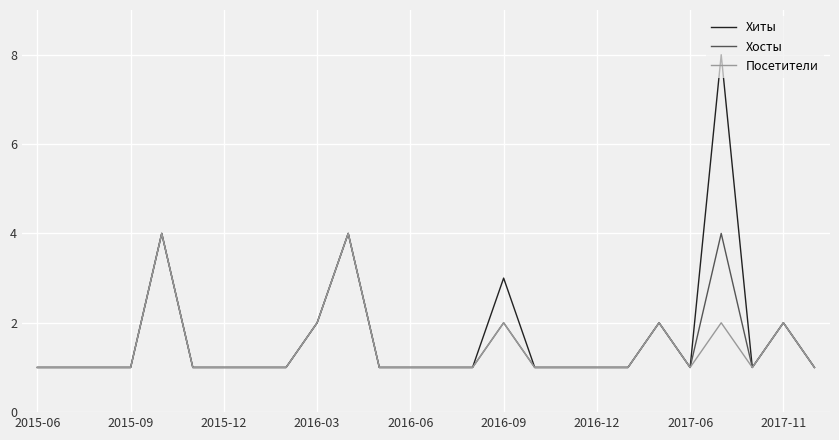

How many Хосты values are between 1 and 2?

23